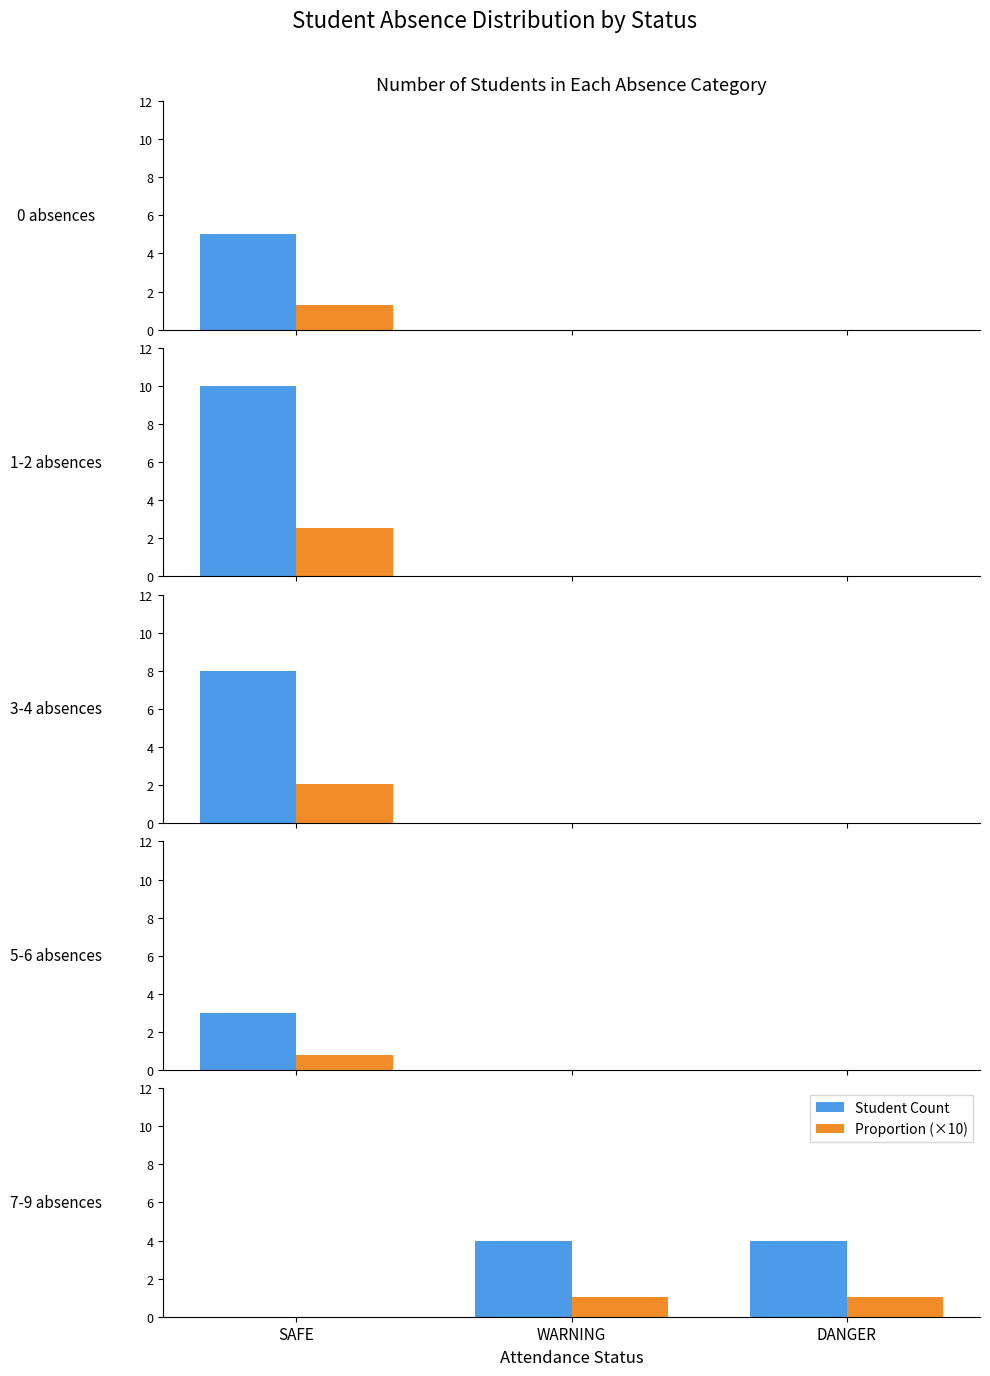

Which series has the largest total across all categories?

Count